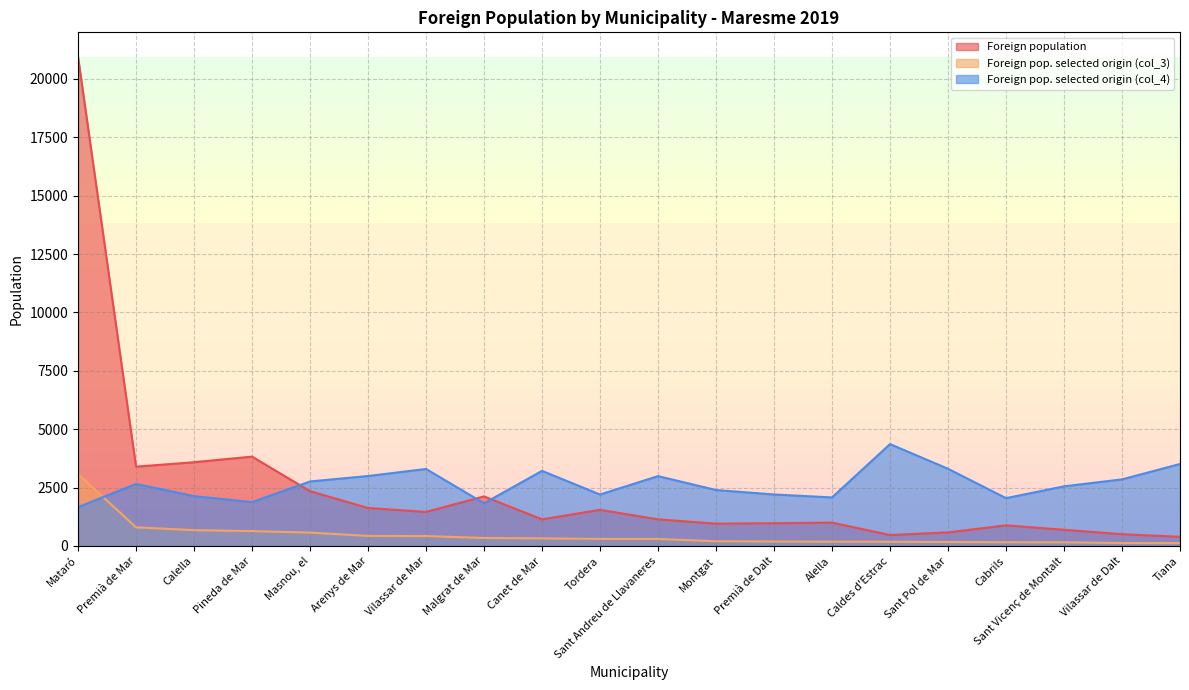

What is the sum of all Foreign pop. selected origin (col_3) values?

9388